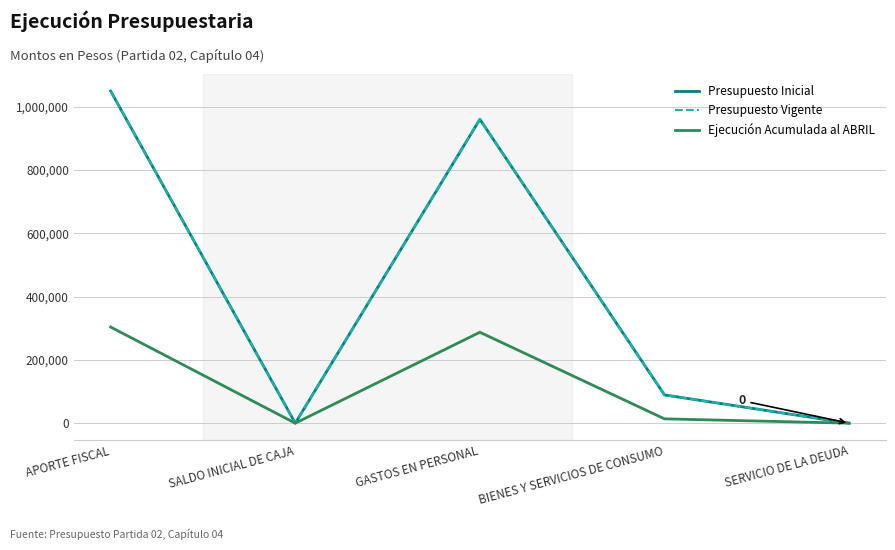

Does the chart display data point markers on the line(s)?

No